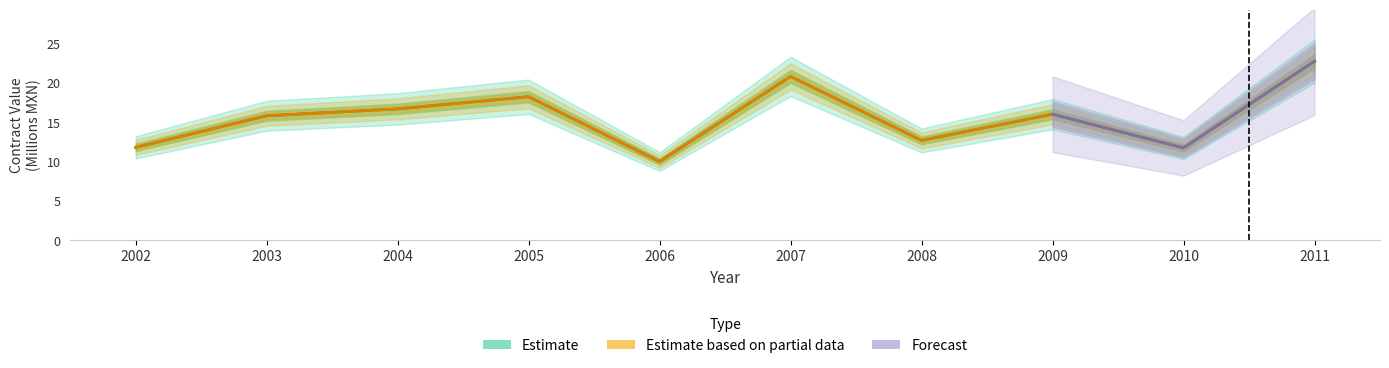

What is the total value across all series at 2007?

41.6